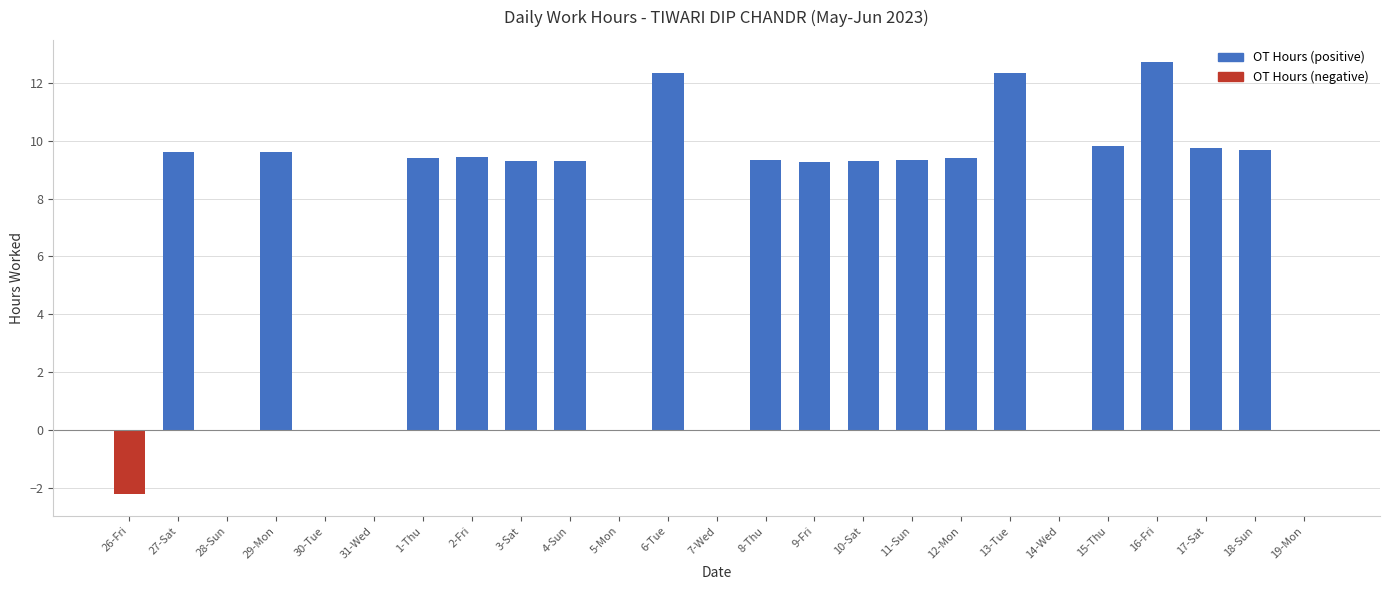

What is the sum of all values?

167.6